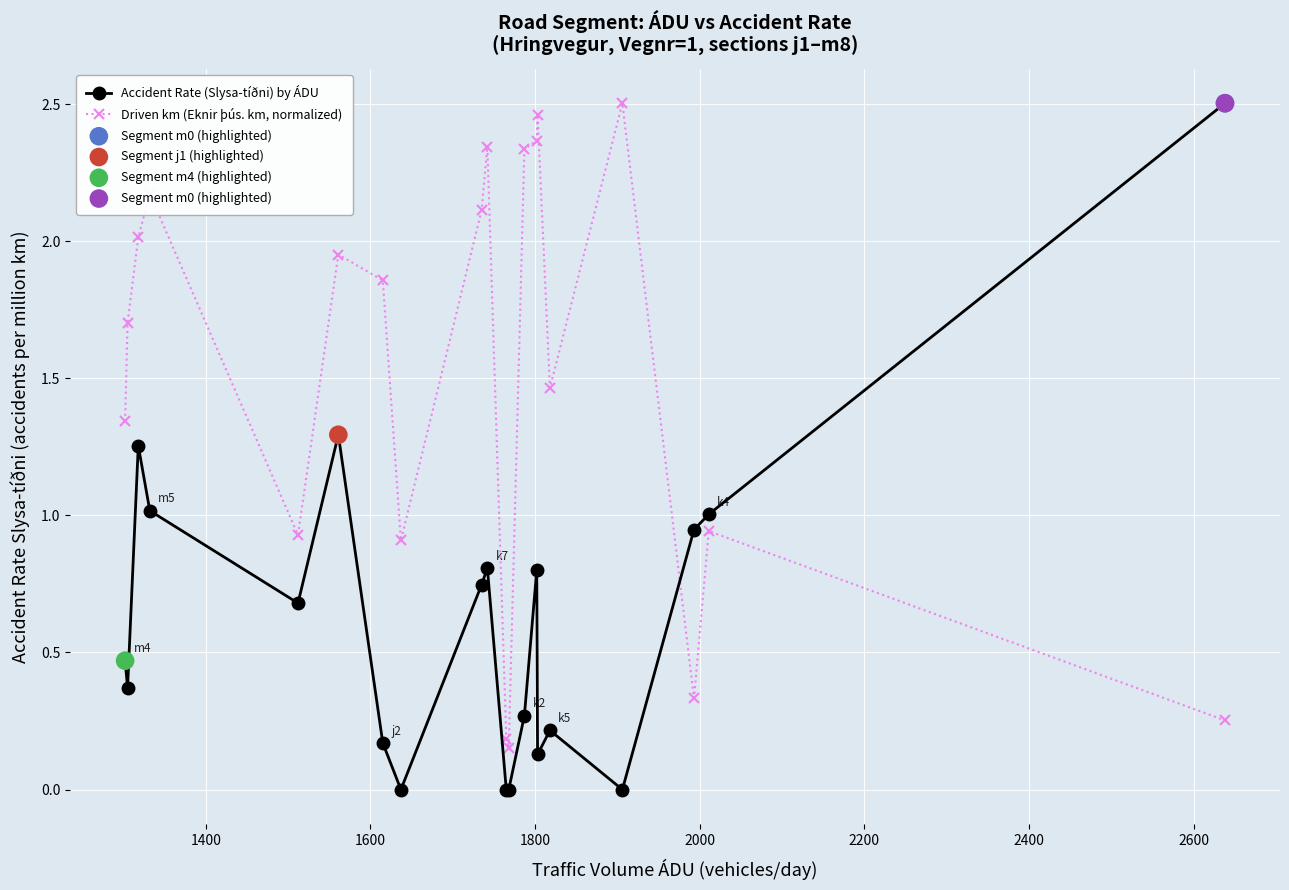

Which series has the largest total across all categories?

Driven km (Eknir þús. km, normalized)